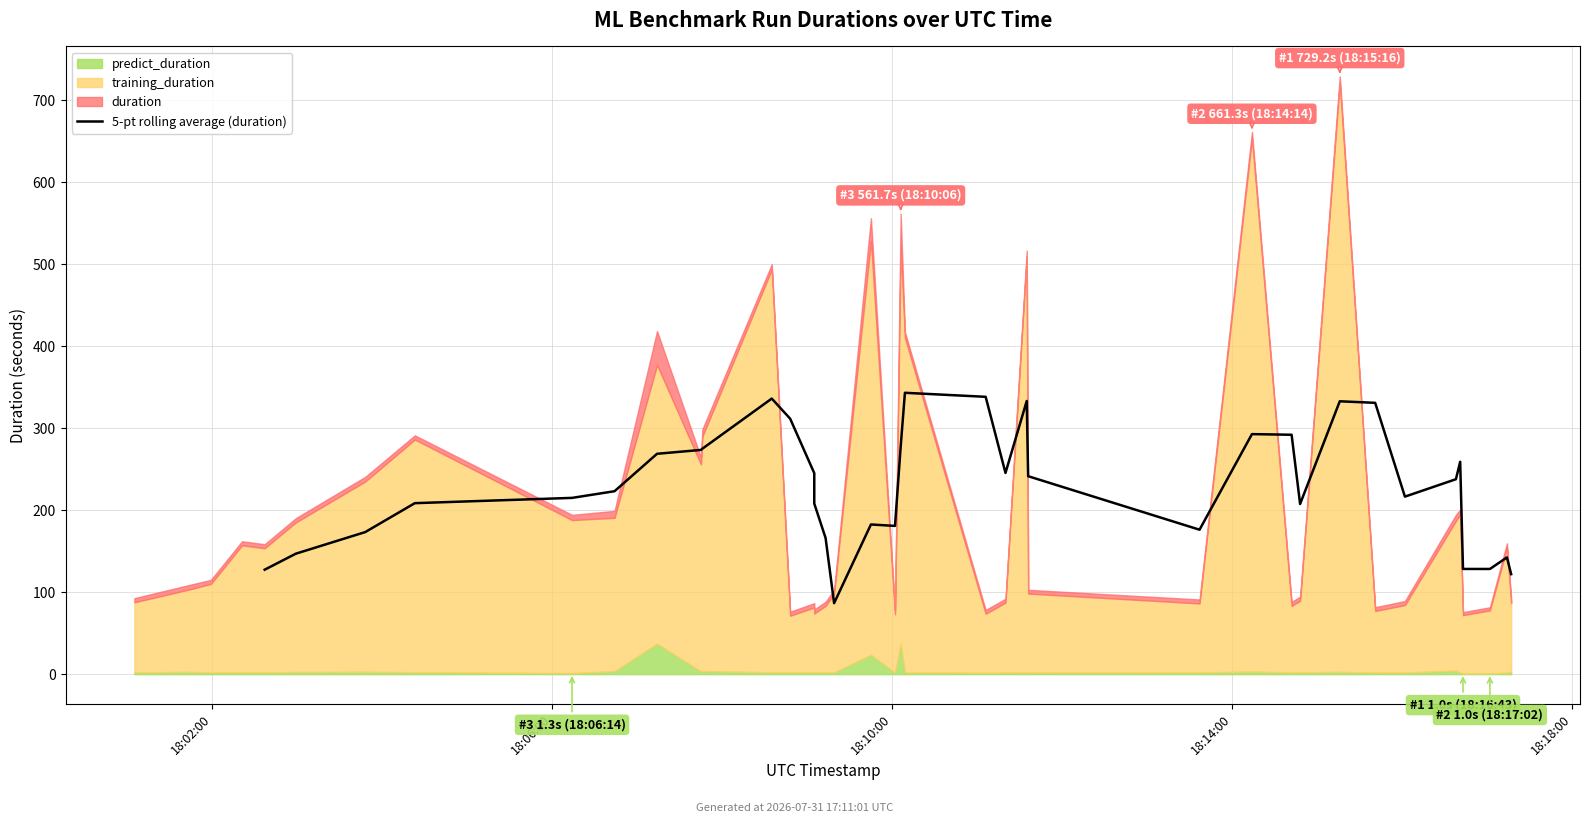

What is the difference between the maximum and minimum values?

256.6